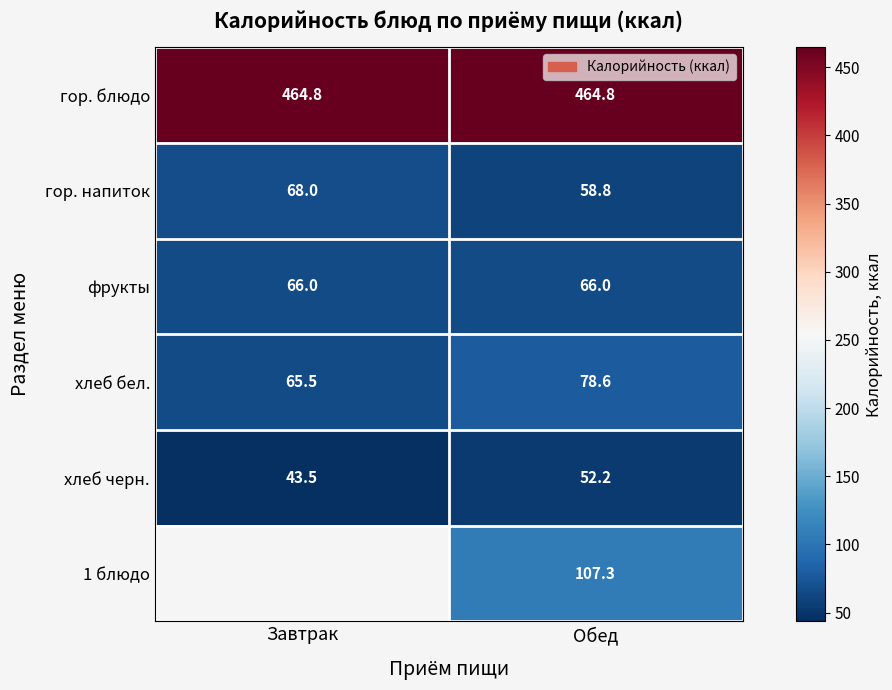

What is the difference between the highest and lowest values at Обед?

412.6